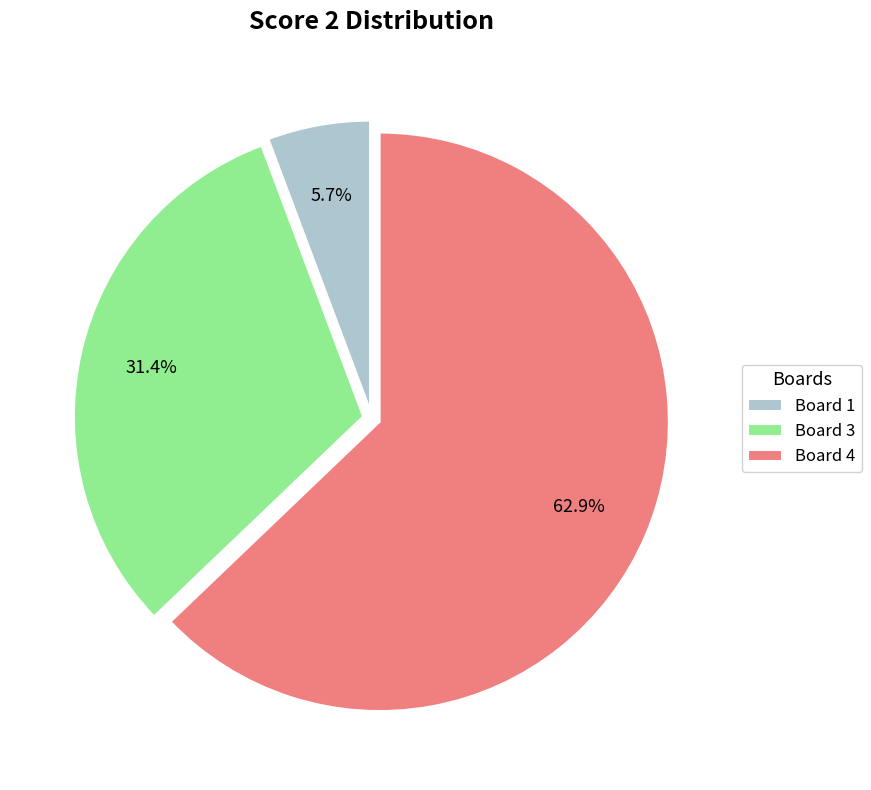

What is the majority slice?

Board 4